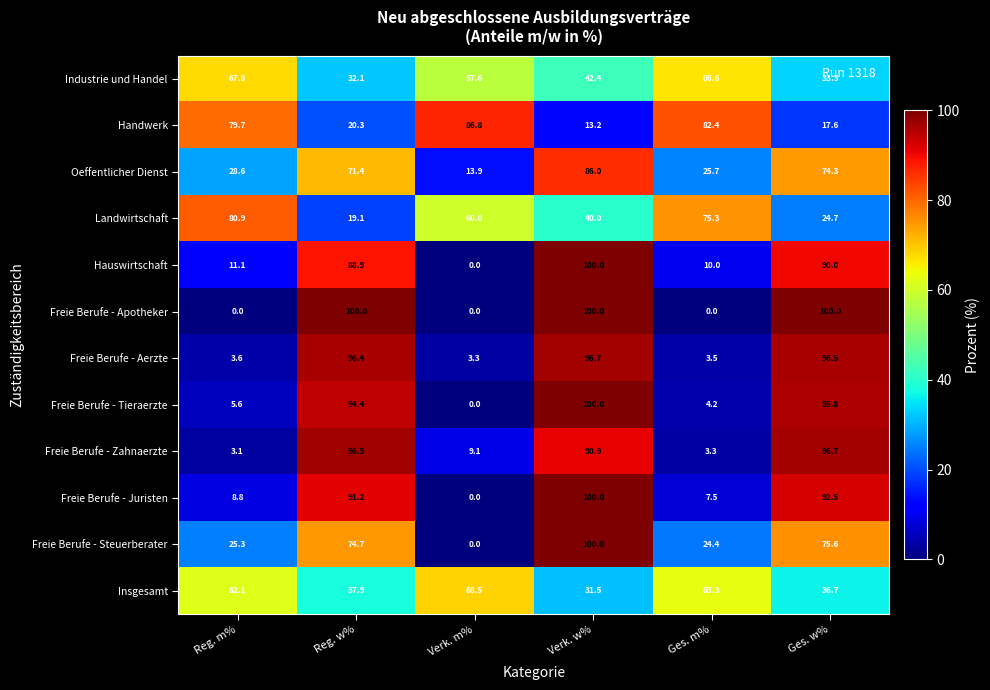

Where is Freie Berufe - Tieraerzte nearest to the value 50?

Reg. m%